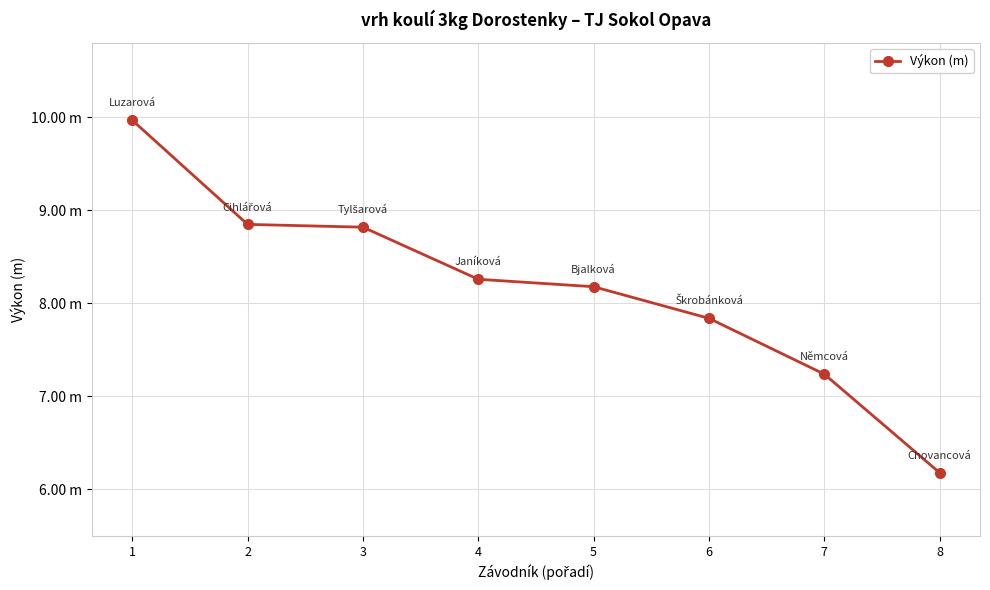

List the labels in order of value, largest first.

1, 2, 3, 4, 5, 6, 7, 8